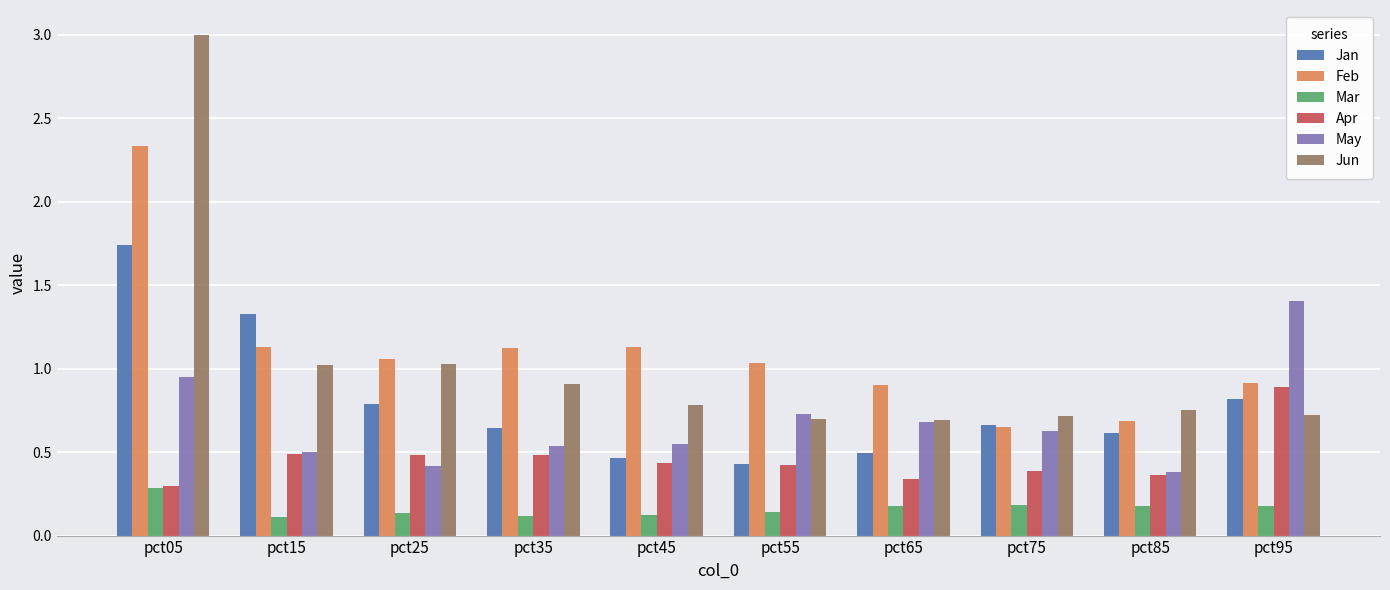

Read the Jun value at pct45.

0.8